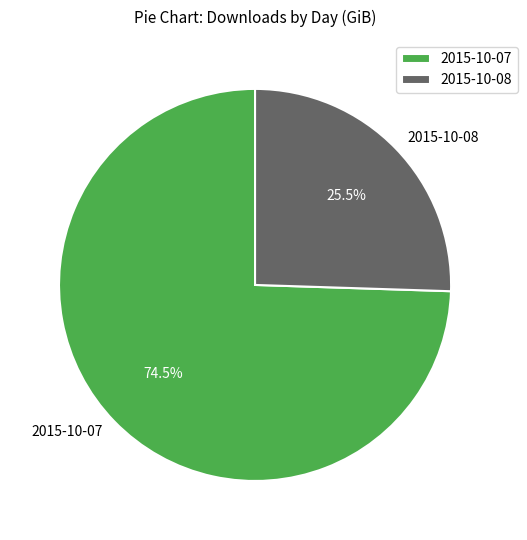

Rank the categories by value from highest to lowest.

2015-10-07, 2015-10-08